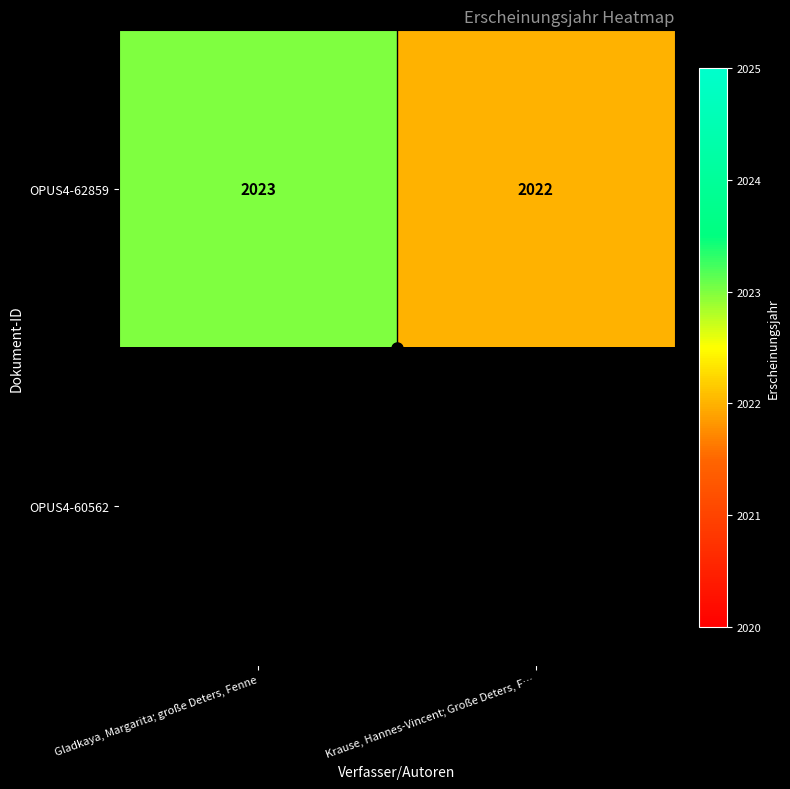

True or false: OPUS4-62859 has a value of 2022 at Krause, Hannes-Vincent; Große Deters, F….

True